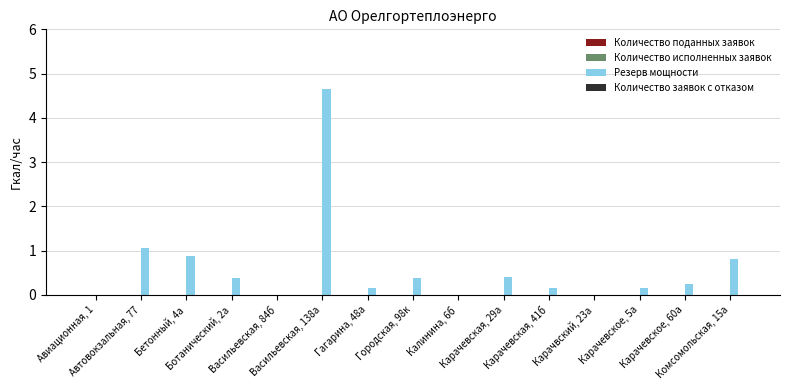

What is the maximum value shown in the chart?

4.6